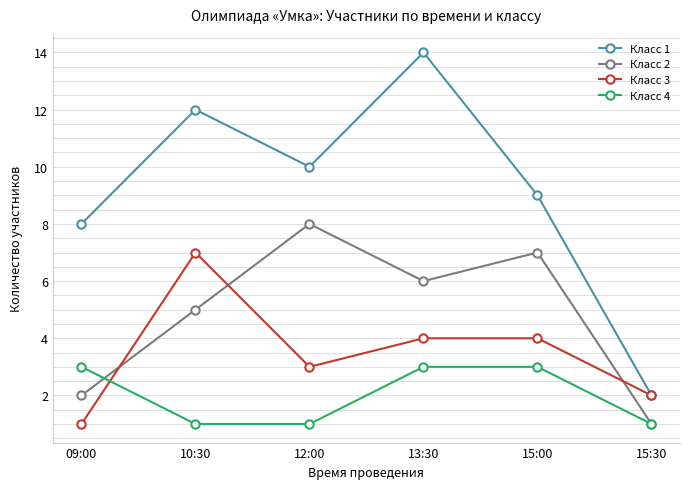

Reading left to right, extract all data points from this chart.

Класс 1: 09:00=8	10:30=12	12:00=10	13:30=14	15:00=9	15:30=2
Класс 2: 09:00=2	10:30=5	12:00=8	13:30=6	15:00=7	15:30=1
Класс 3: 09:00=1	10:30=7	12:00=3	13:30=4	15:00=4	15:30=2
Класс 4: 09:00=3	10:30=1	12:00=1	13:30=3	15:00=3	15:30=1